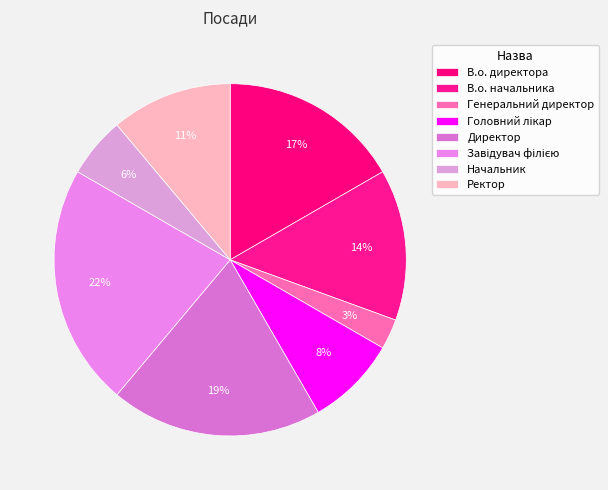

How many segments does this pie chart have?

8